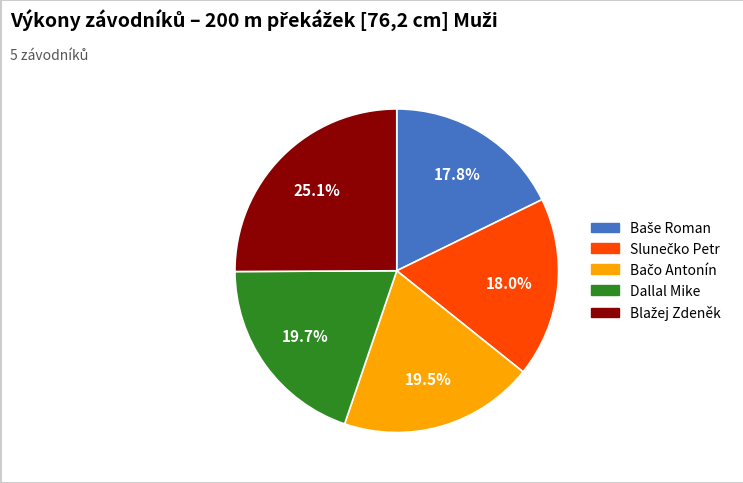

What percentage is NOT represented by Dallal Mike?

80.3%